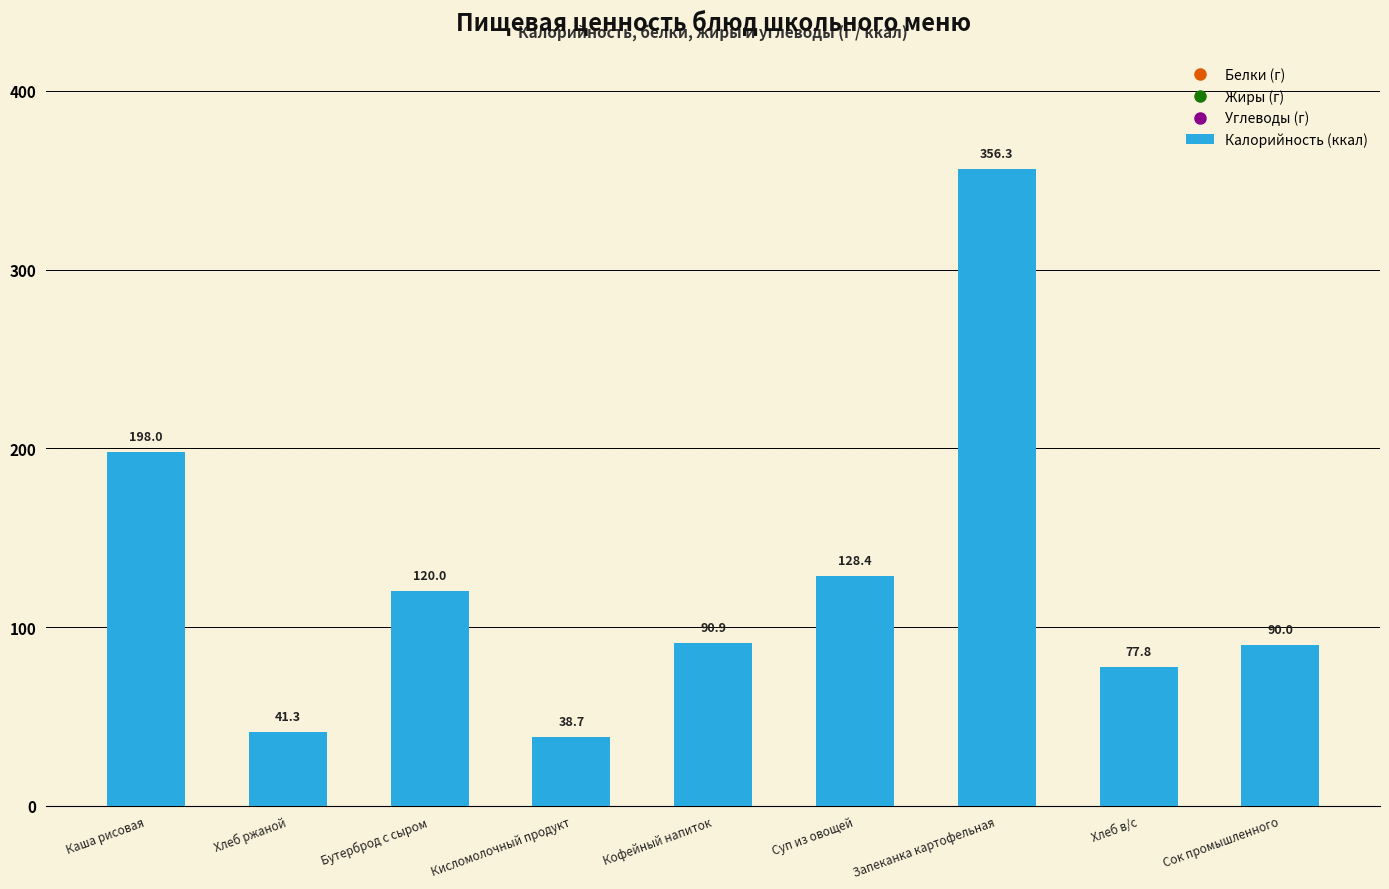

Where does the data first go above 90?

Каша рисовая